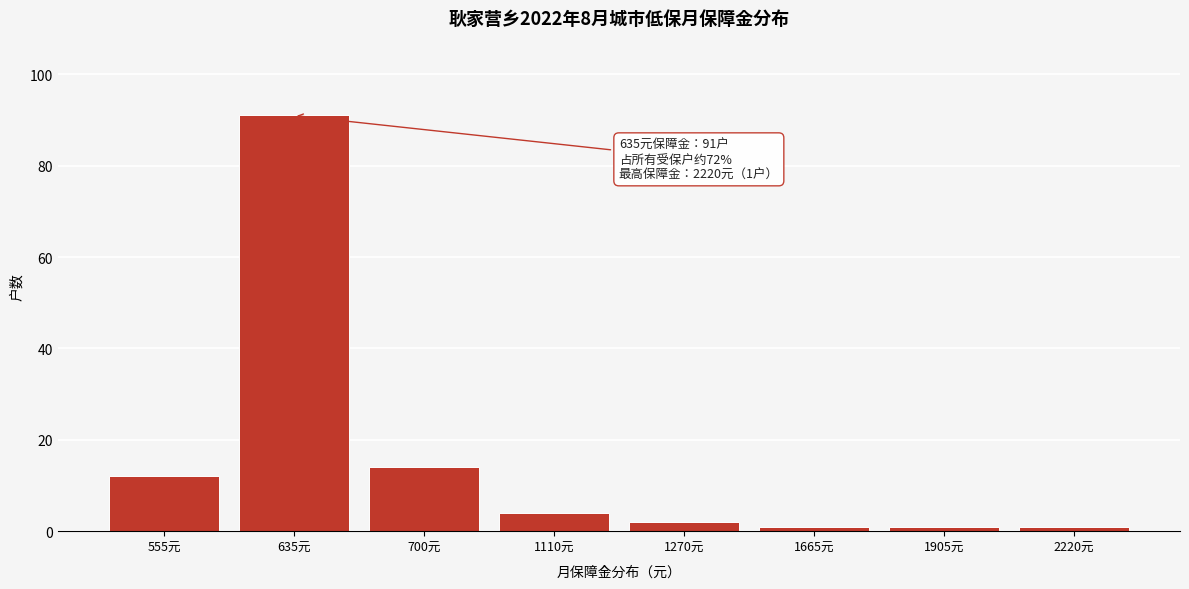

Reading left to right, extract all data points from this chart.

12	91	14	4	2	1	1	1